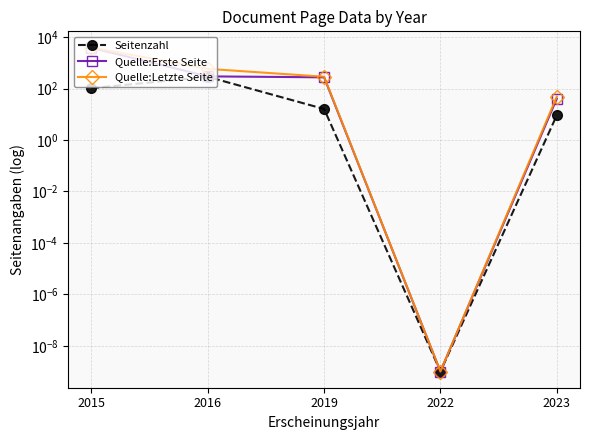

What is the value of the Quelle:Erste Seite point at the 3rd from the left?

272.0